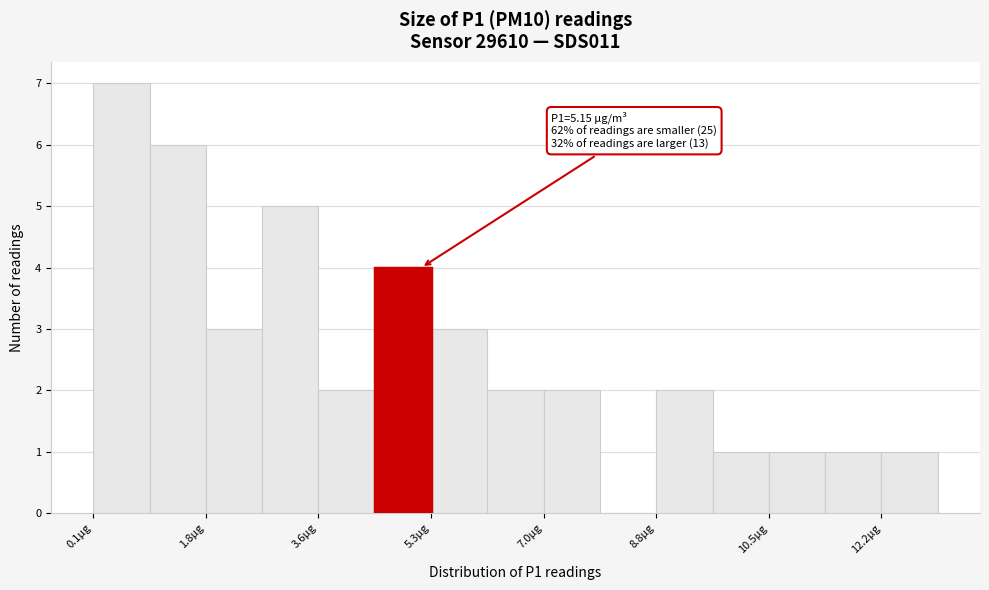

Which range on the x-axis has the tallest bar?

0.2 to 1.0